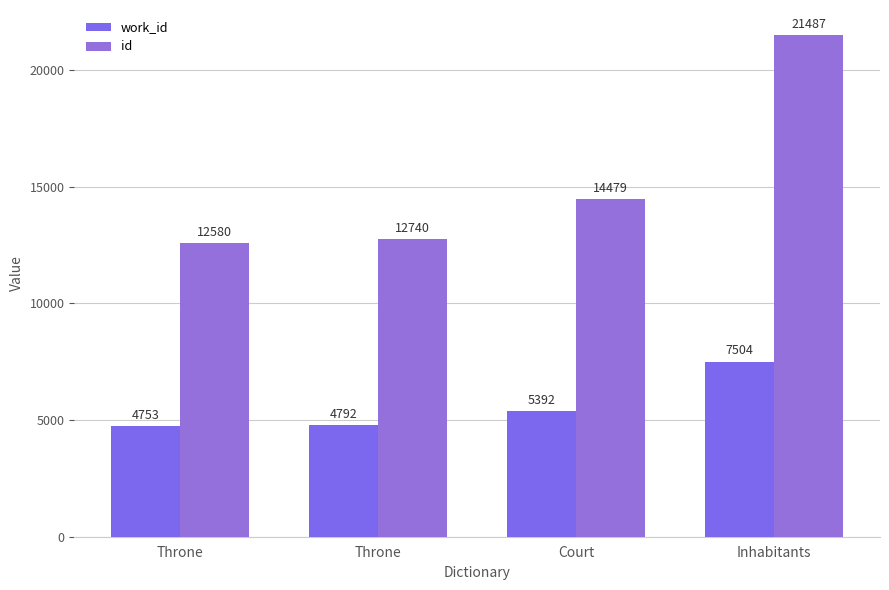

How many data points in id are less than 14479?

2